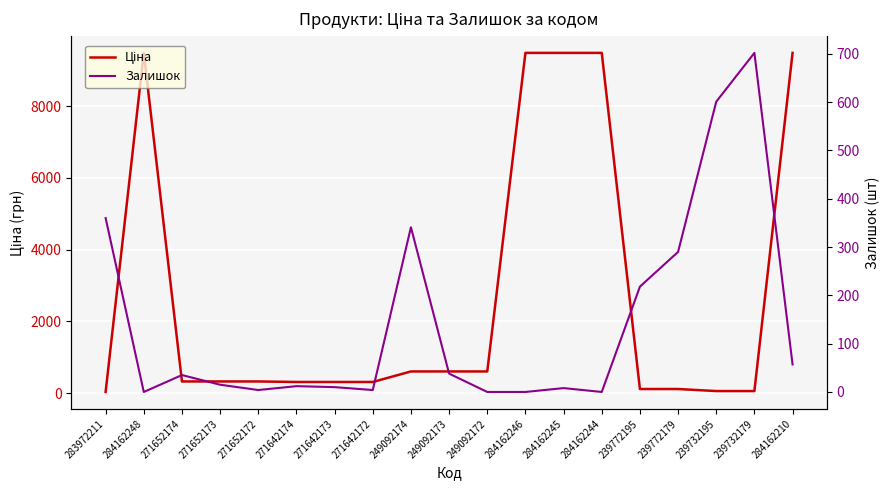

What is the maximum value for Ціна?

9480.1